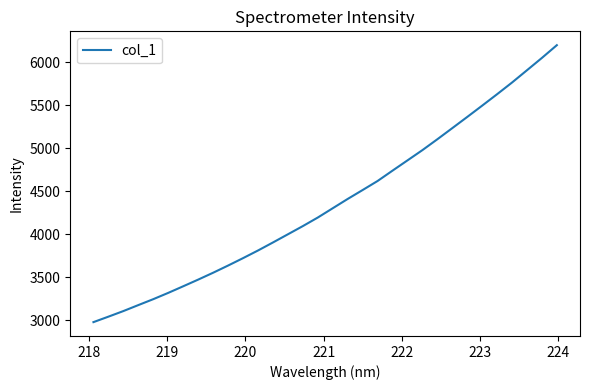

What is the maximum value shown in the chart?

6198.5